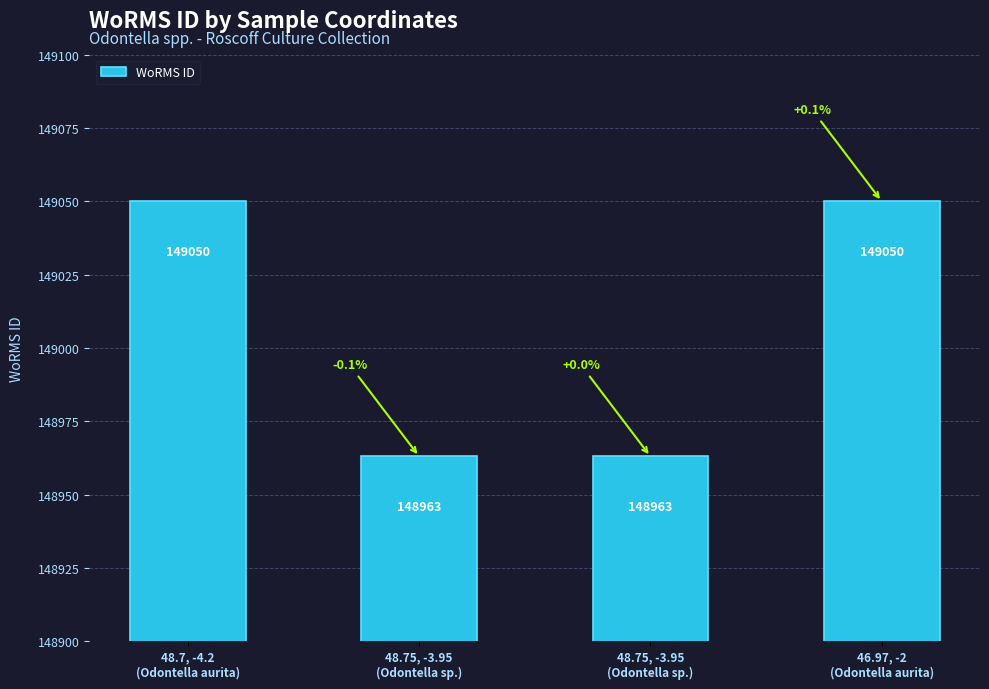

Count the number of data series in this chart.

1